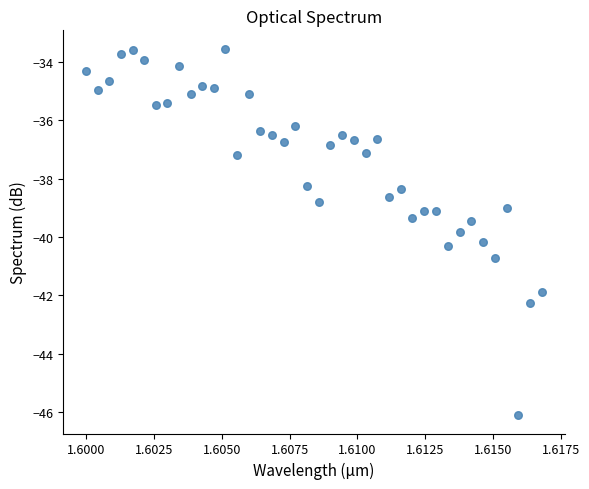

What is the range of Y values (max minus min)?

12.6